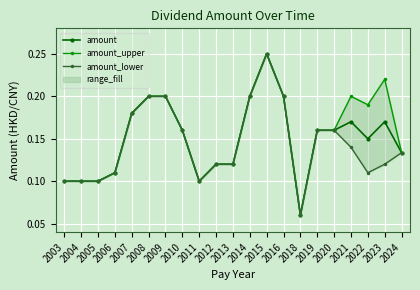

What is the average value of the amount series?

0.1